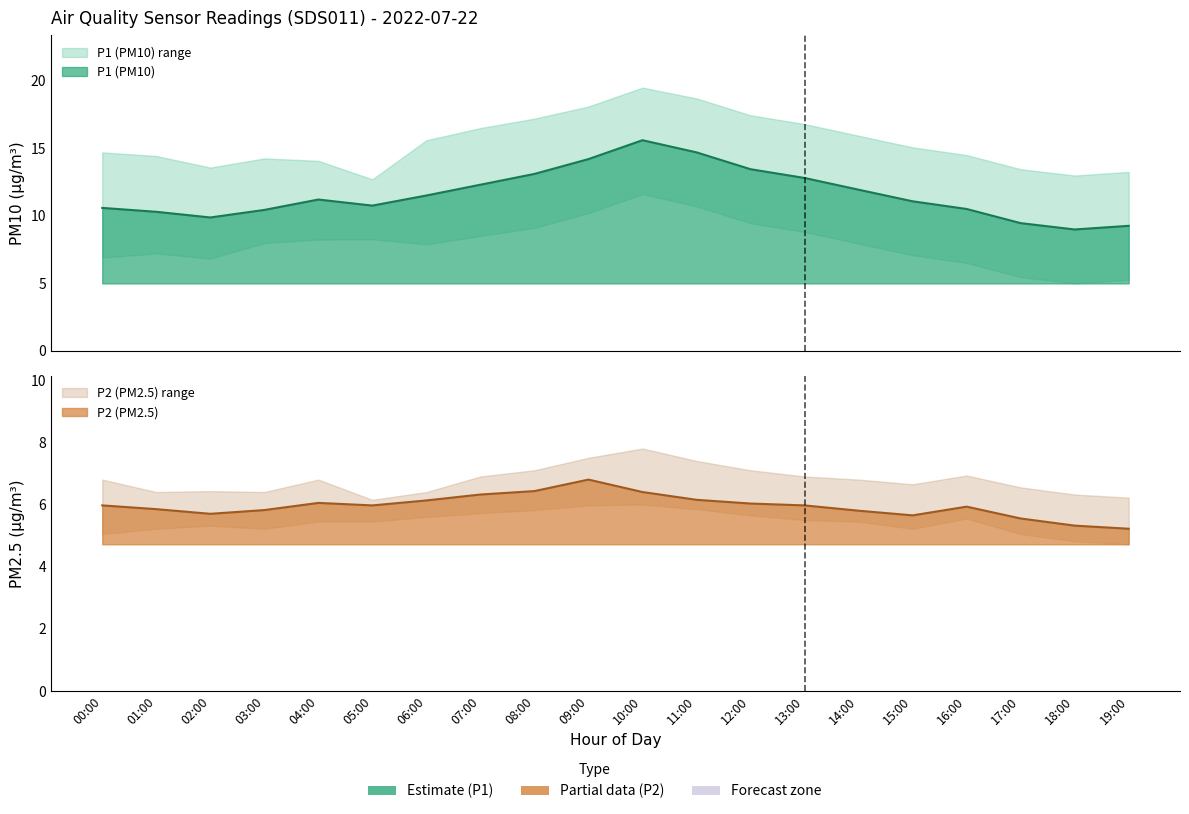

How many series are shown in this chart?

2